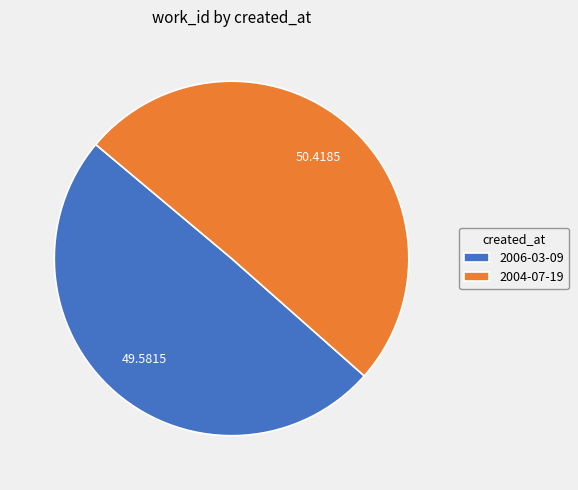

What is the ratio of the value at 2006-03-09 to the value at 2004-07-19?

1.0